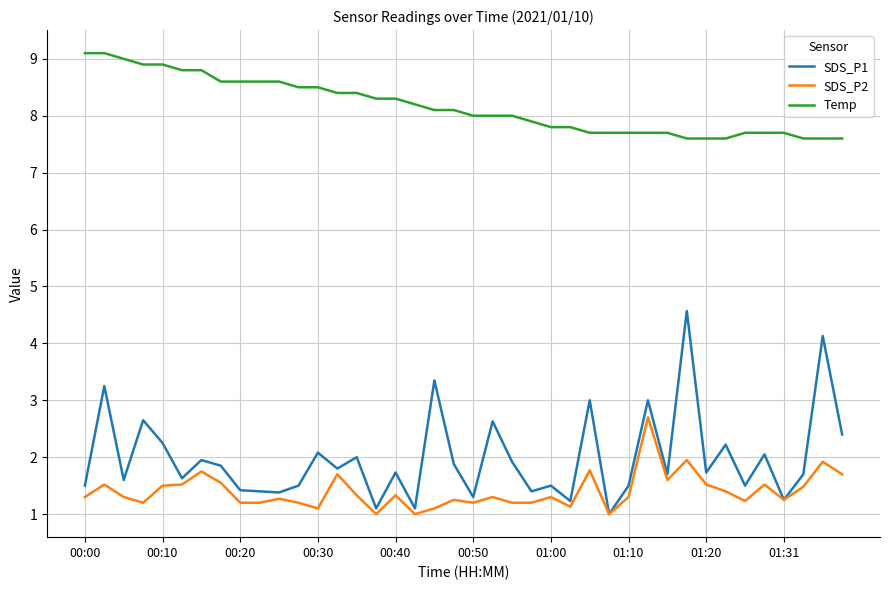

Which series has the largest range (max minus min)?

SDS_P1